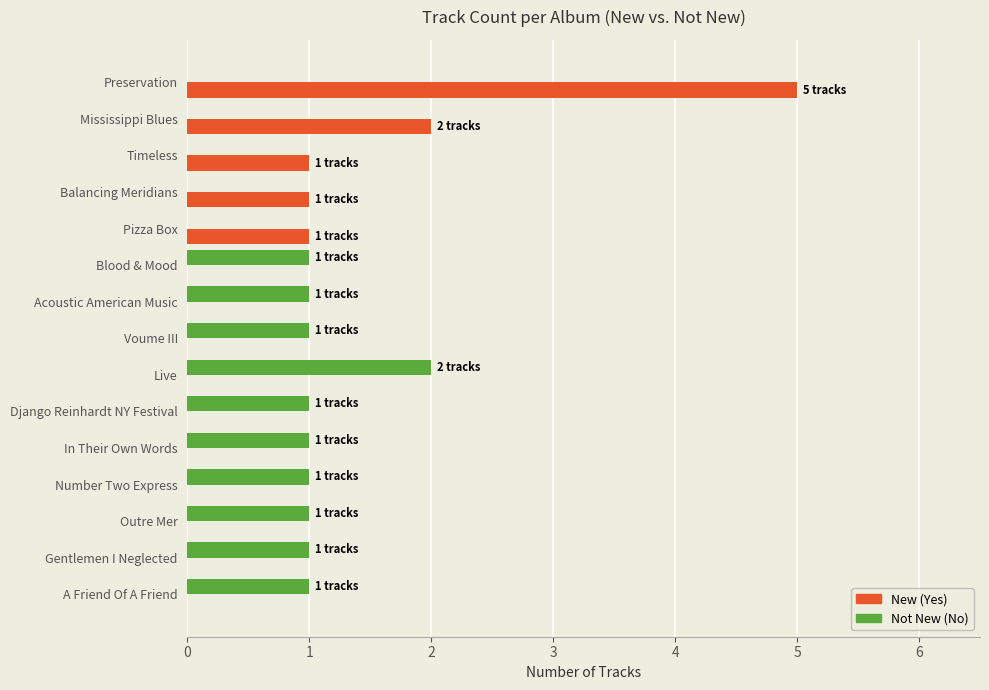

Between Mississippi Blues and Django Reinhardt NY Festival, which series saw the biggest shift?

New (Yes)